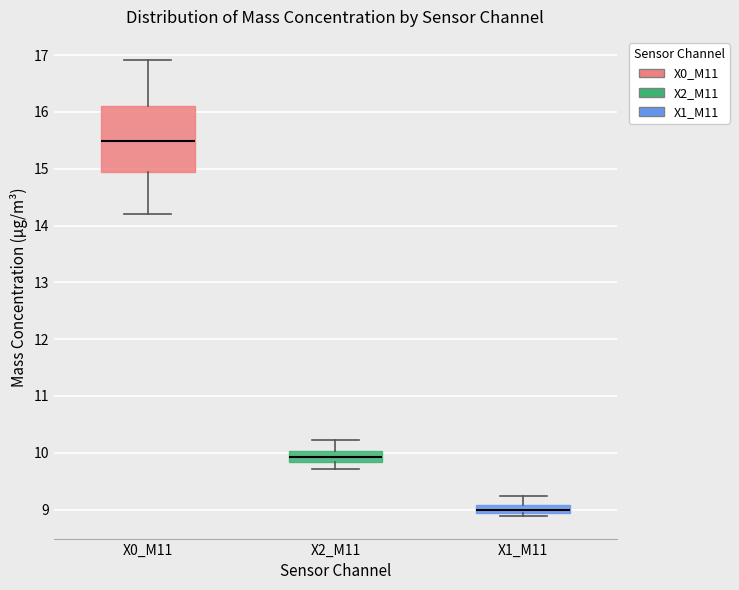

Which box is the tallest, from its lower edge to its upper edge?

X0_M11